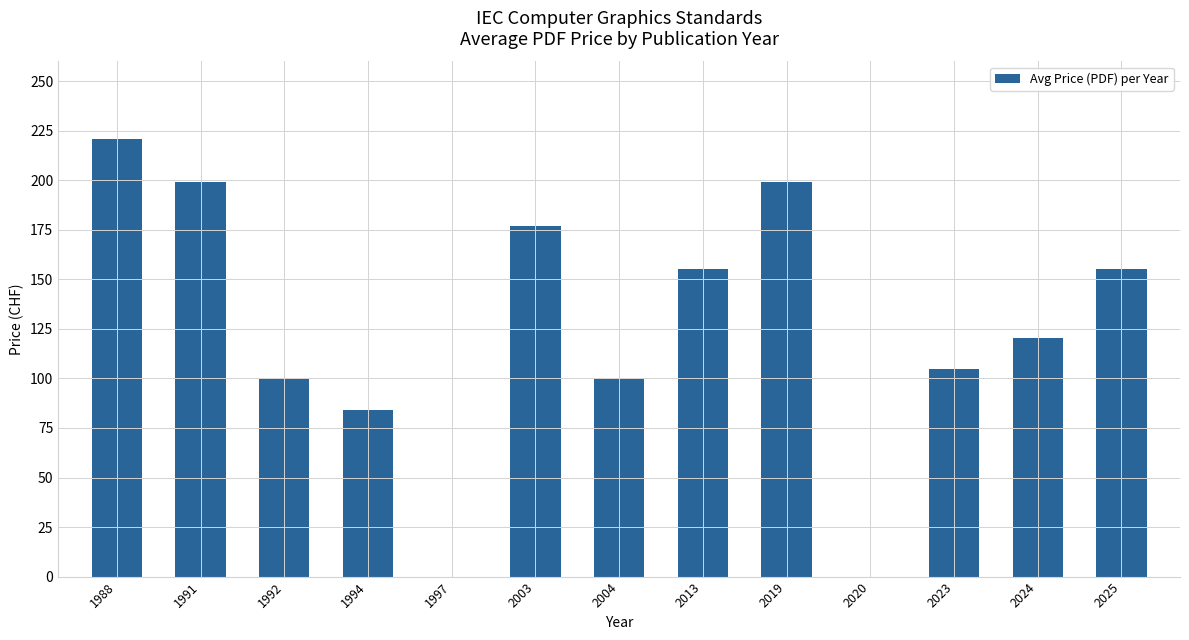

Count the number of values greater than 120.

7